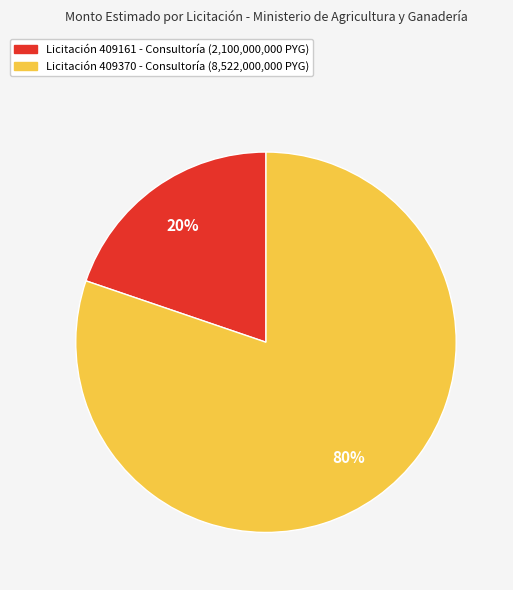

Is there any slice that represents more than half of the pie?

Yes